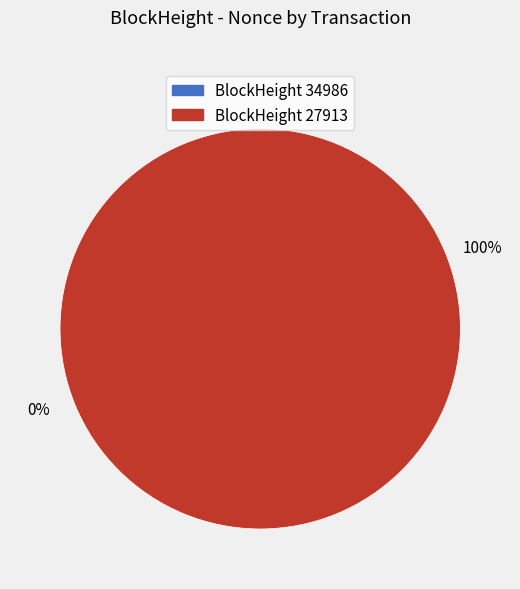

What is the smallest slice in the pie chart?

34986